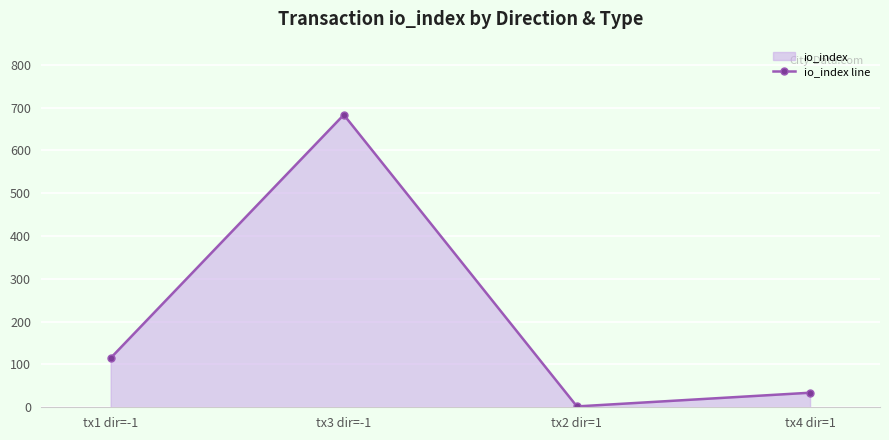

How many interior local peaks (higher than both neighbors) does the data have?

1